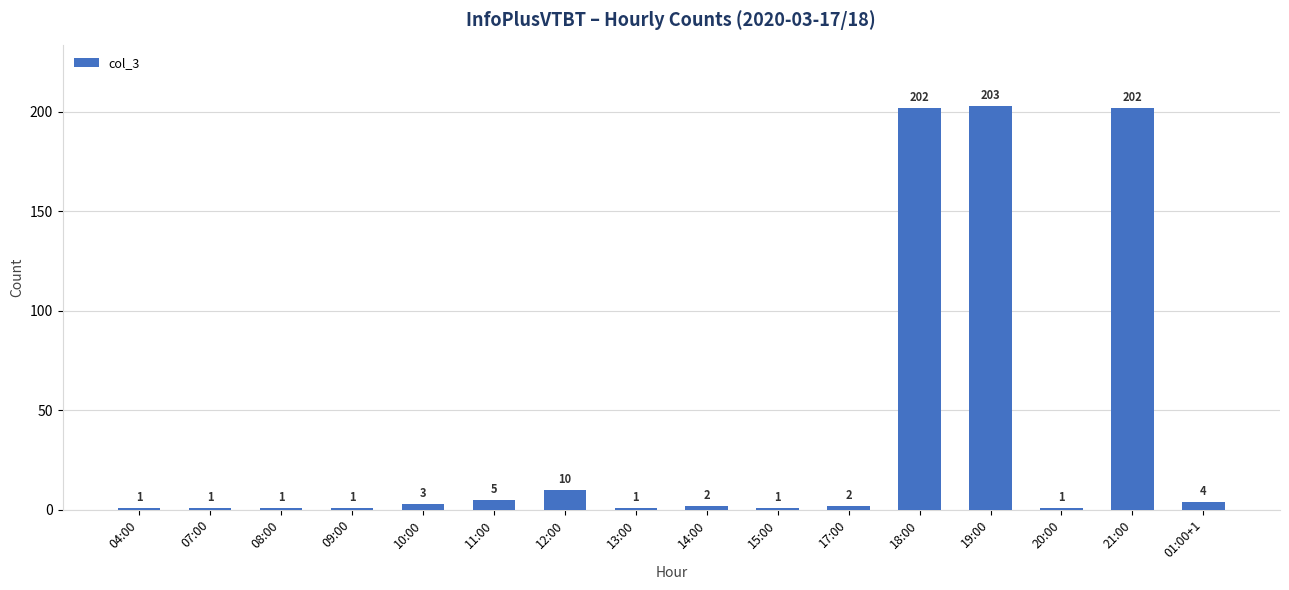

What is the change in value from 10:00 to 19:00?

+200